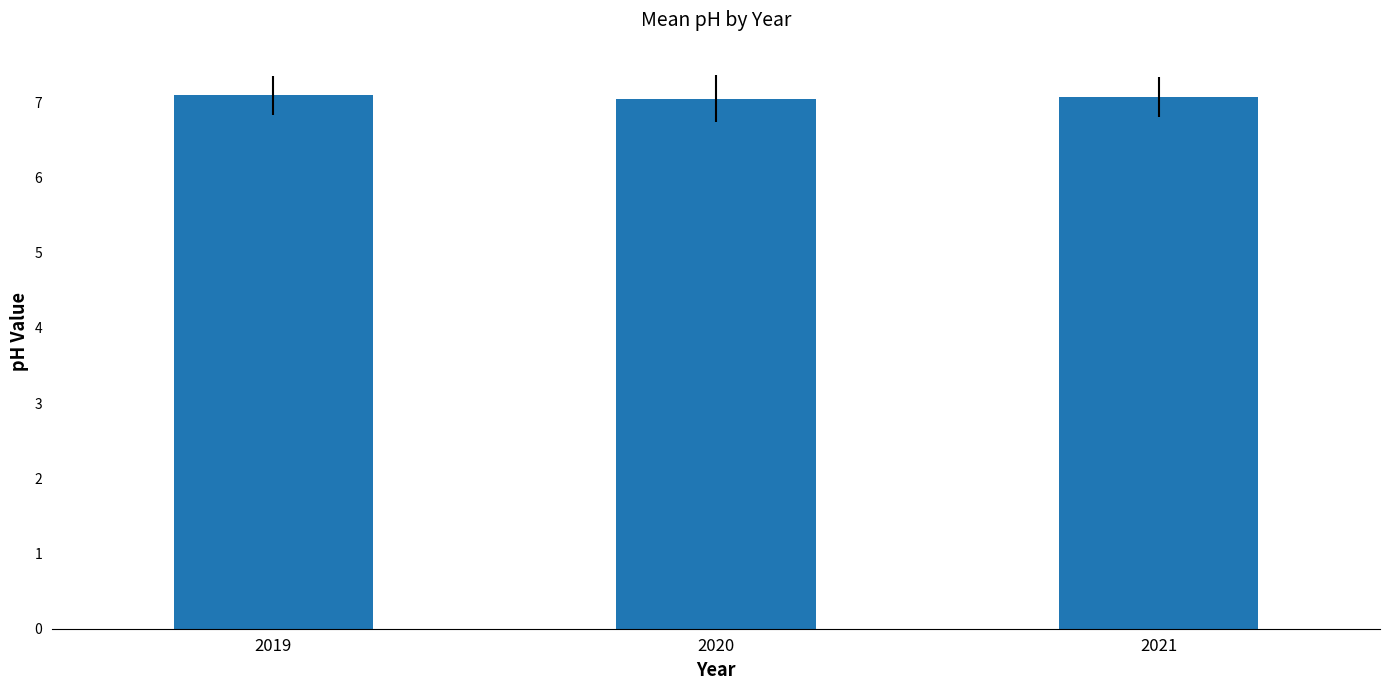

What is the maximum value shown in the chart?

7.1